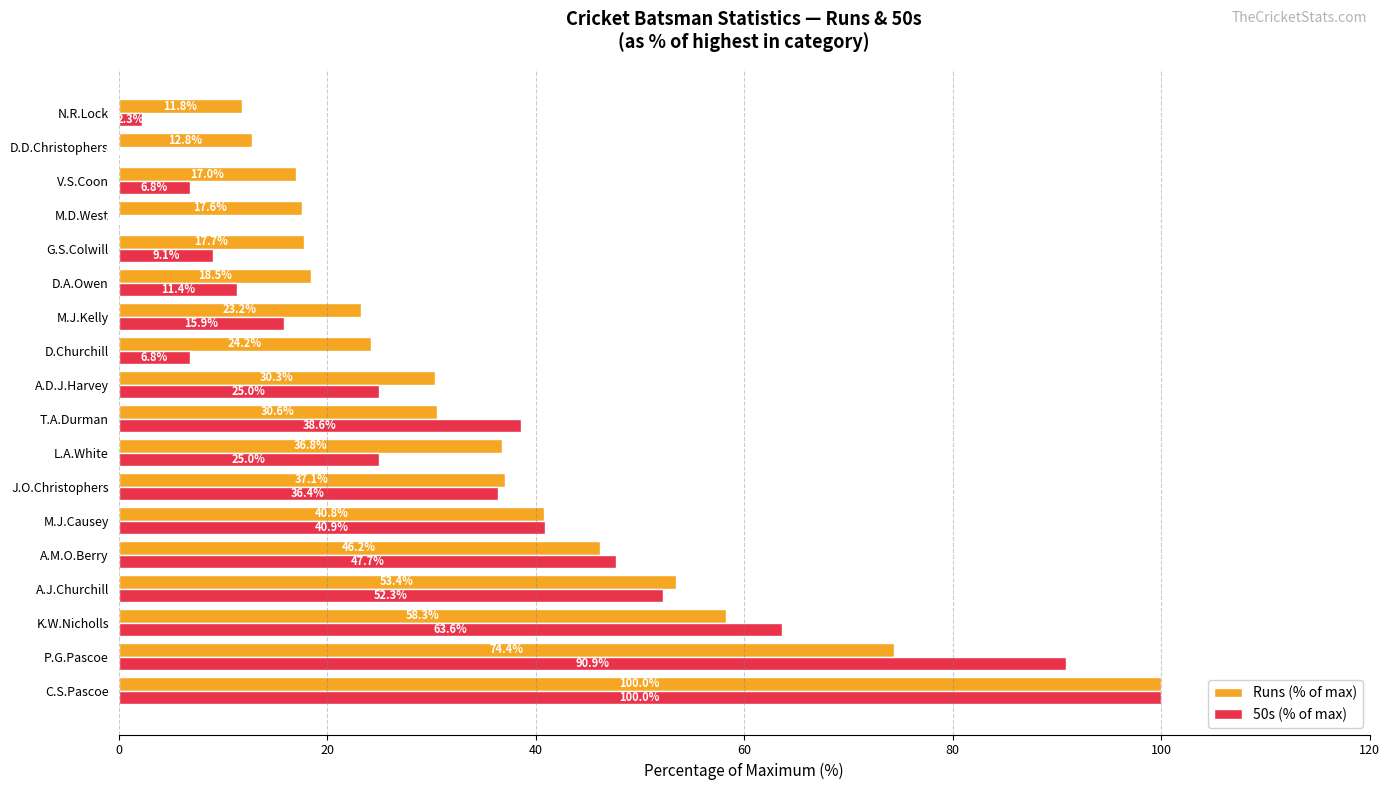

How many values in the Runs (% of max) series exceed 30?

10